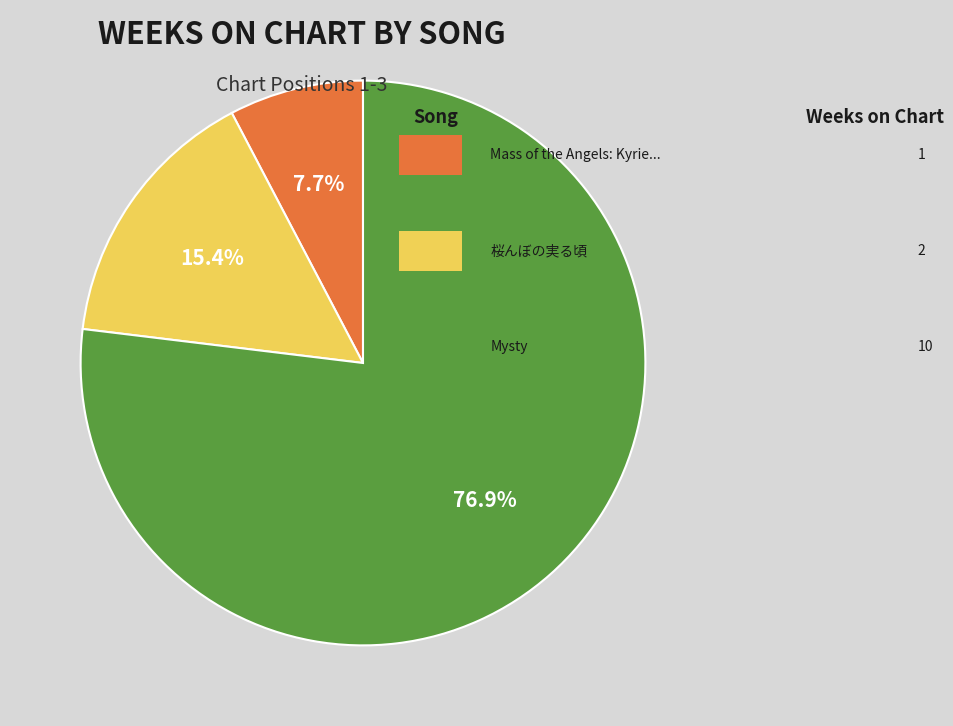

Is there any slice that represents more than half of the pie?

Yes